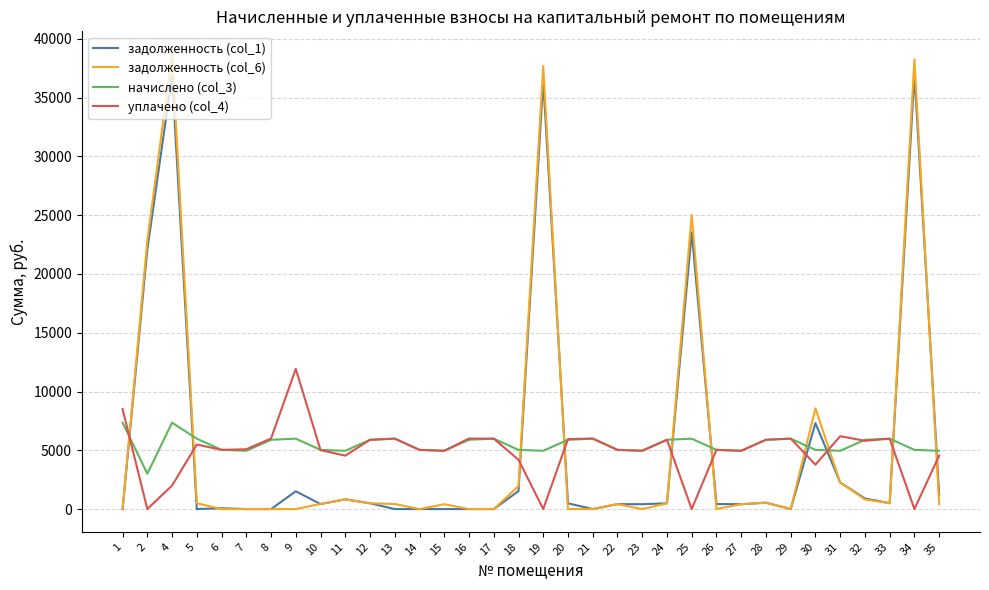

What is the total value across all series at 17?

11975.0